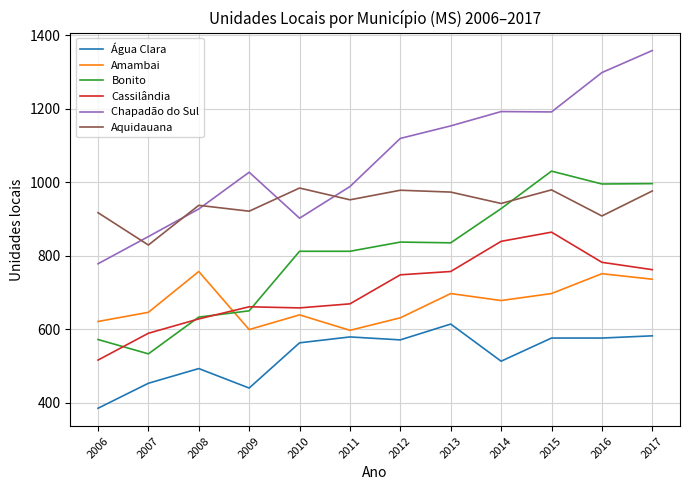

Rank the series by their maximum value, from highest to lowest.

Chapadão do Sul, Bonito, Aquidauana, Cassilândia, Amambai, Água Clara